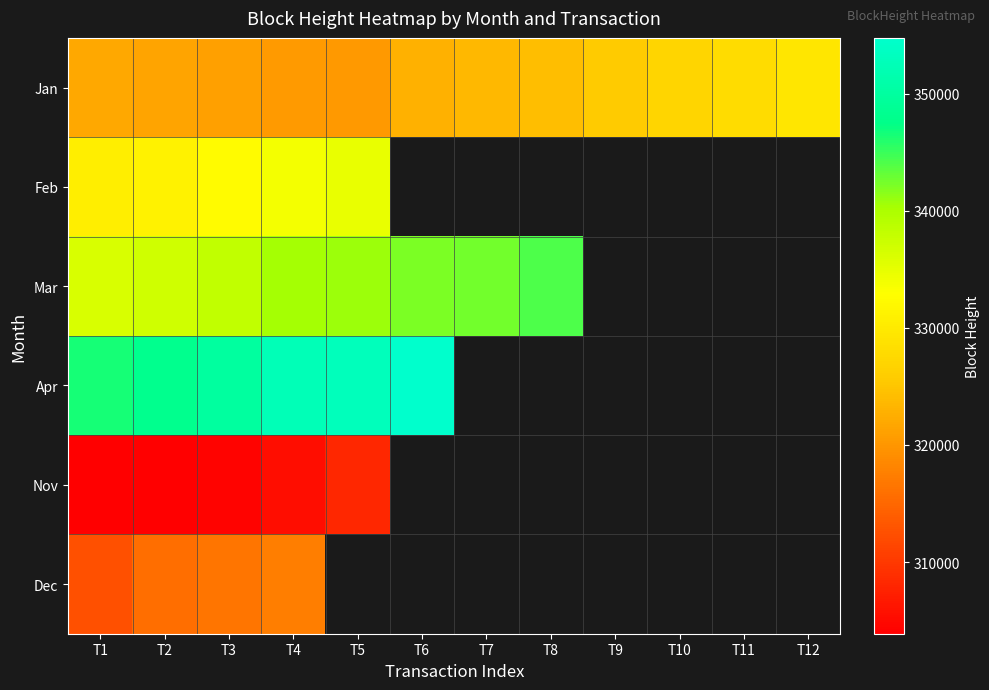

Reading left to right, what are all the values shown in this chart?

Jan: T1=321814	T2=321416	T3=321020	T4=320573	T5=320295	T6=322890	T7=323712	T8=324225	T9=325550	T10=326948	T11=328040	T12=329479
Feb: T1=330594	T2=331234	T3=332458	T4=333730	T5=334790	T6=0	T7=0	T8=0	T9=0	T10=0	T11=0	T12=0
Mar: T1=336233	T2=336938	T3=338193	T4=340342	T5=340797	T6=342160	T7=342484	T8=344145	T9=0	T10=0	T11=0	T12=0
Apr: T1=346562	T2=348119	T3=349825	T4=352558	T5=352802	T6=354747	T7=0	T8=0	T9=0	T10=0	T11=0	T12=0
Nov: T1=303889	T2=304025	T3=304316	T4=305347	T5=308210	T6=0	T7=0	T8=0	T9=0	T10=0	T11=0	T12=0
Dec: T1=312463	T2=315611	T3=316443	T4=317501	T5=0	T6=0	T7=0	T8=0	T9=0	T10=0	T11=0	T12=0